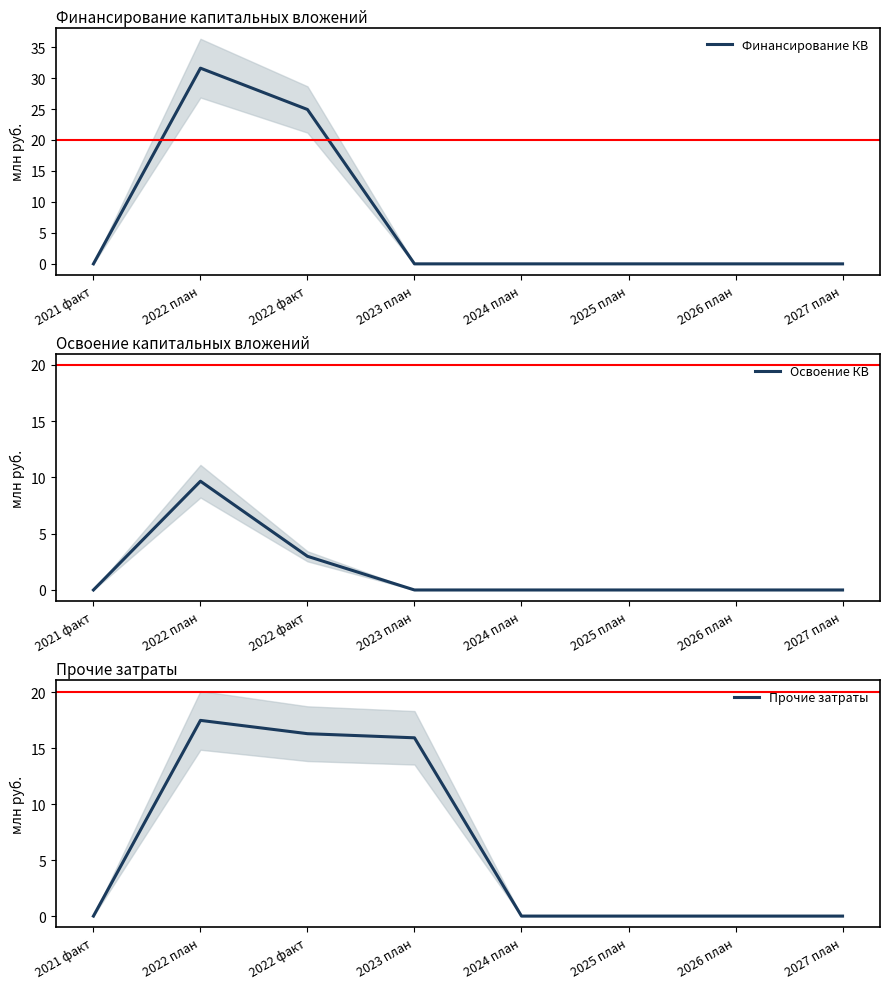

Reading right to left, transcribe all the data shown in this chart.

Финансирование КВ: 0.0	0.0	0.0	0.0	0.0	24.9	31.6	0.0
Освоение КВ: 0.0	0.0	0.0	0.0	0.0	3.0	9.7	0.0
Прочие затраты: 0.0	0.0	0.0	0.0	15.9	16.3	17.5	0.0